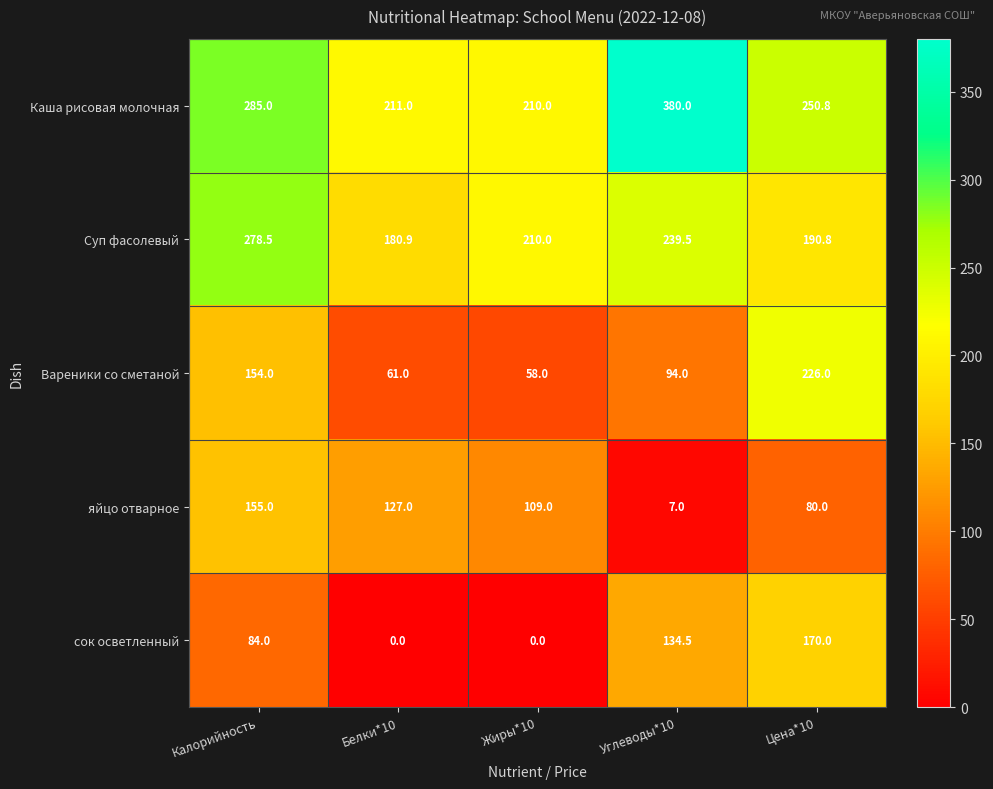

Between Калорийность and Жиры*10, which series saw the biggest shift?

Вареники со сметаной